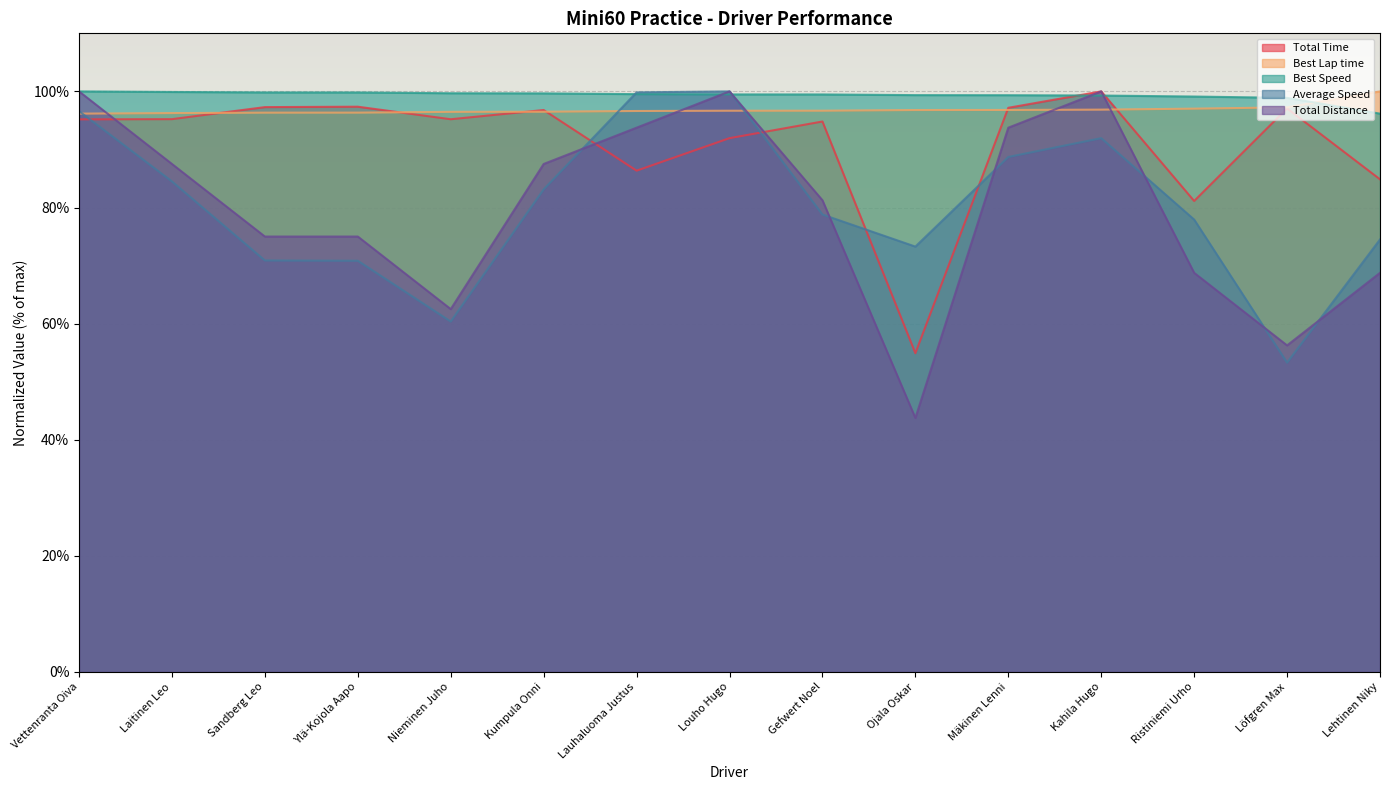

How many intersections are there between Best Lap time and Average Speed?

3